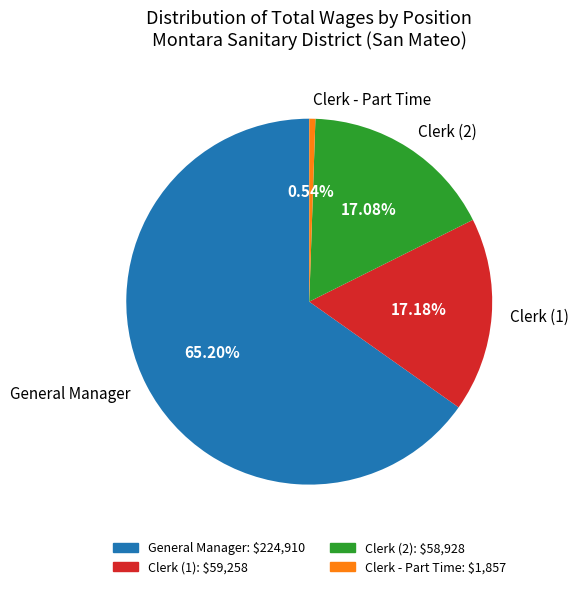

Do Clerk - Part Time and Clerk (2) together represent more than half of the pie?

No